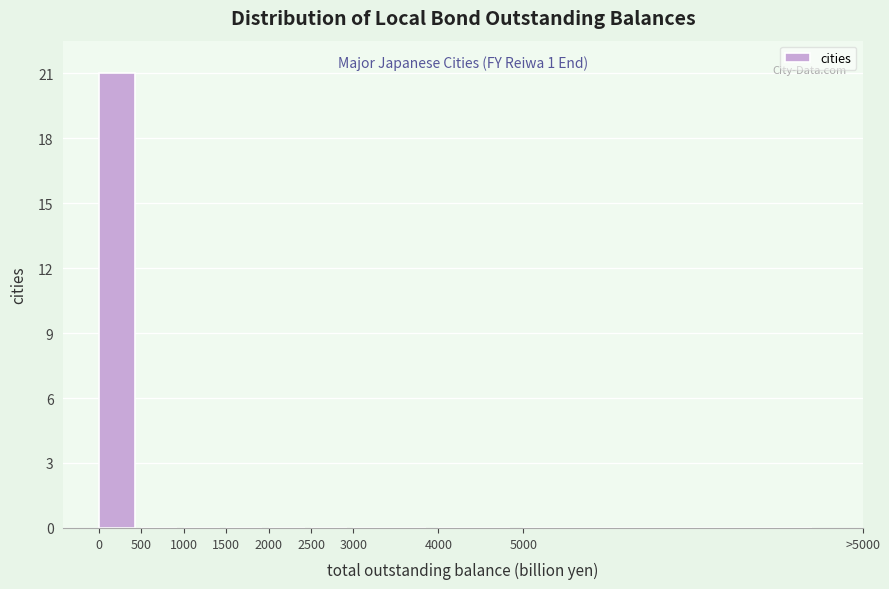

Reading right to left, what are all the values shown in this chart?

5000=0	4000=0	3000=0	2500=0	2000=0	1500=0	1000=0	500=0	0=21